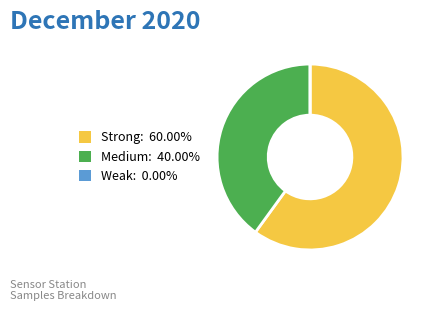

Is there any slice that represents more than half of the pie?

Yes